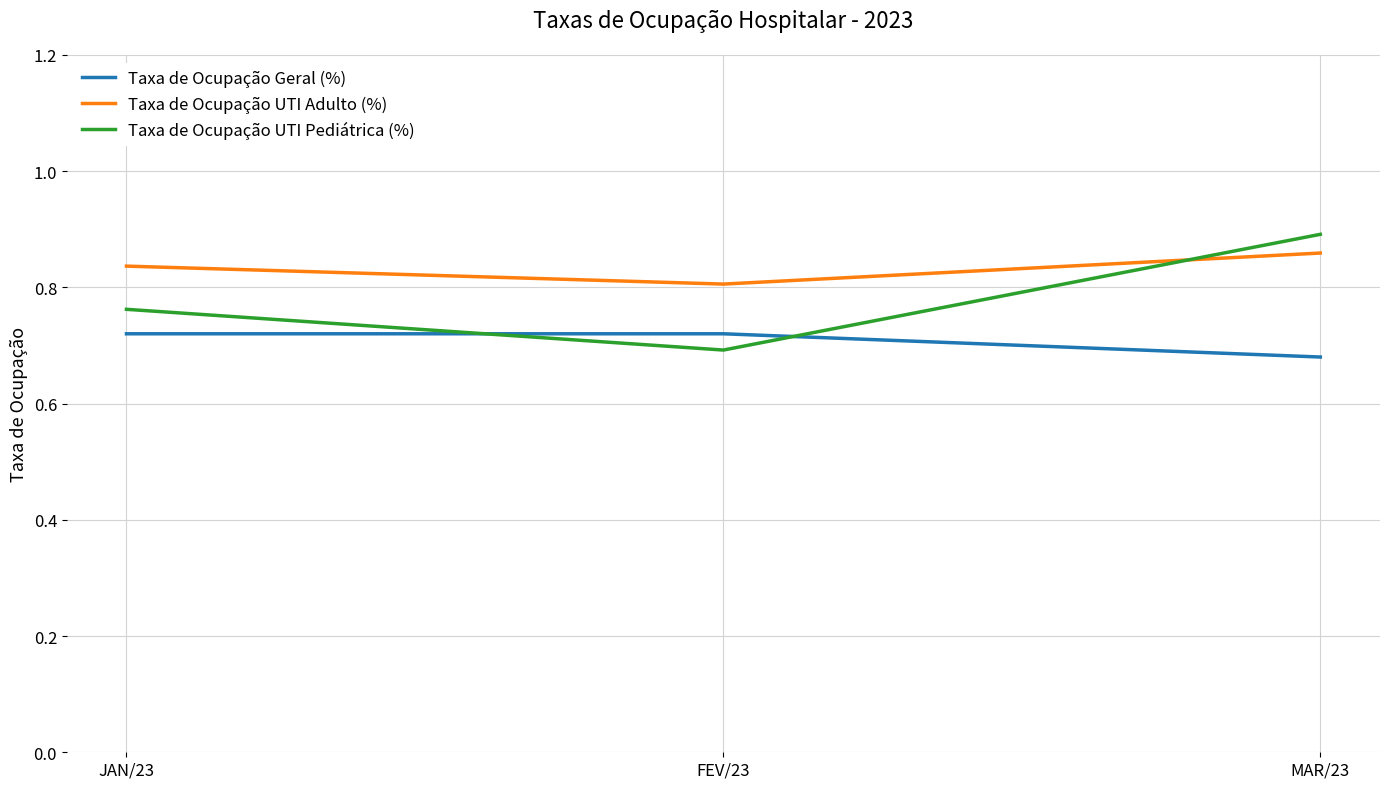

What position from the left is MAR/23?

3